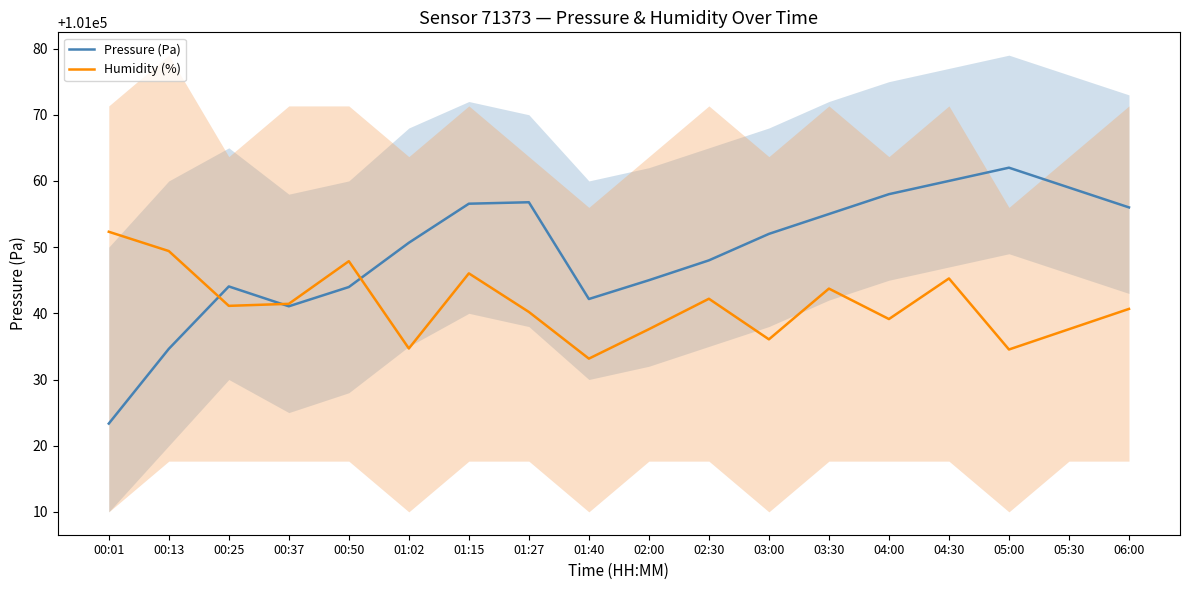

The Humidity (%) series shows 169388.6 at 01:02. True or false?

False